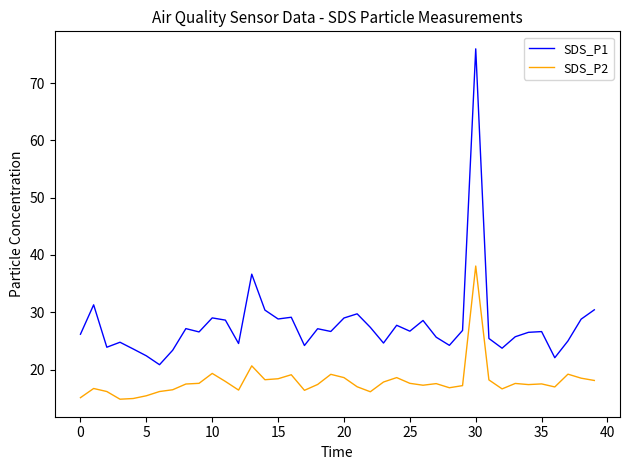

Rank the series by their maximum value, from highest to lowest.

SDS_P1, SDS_P2